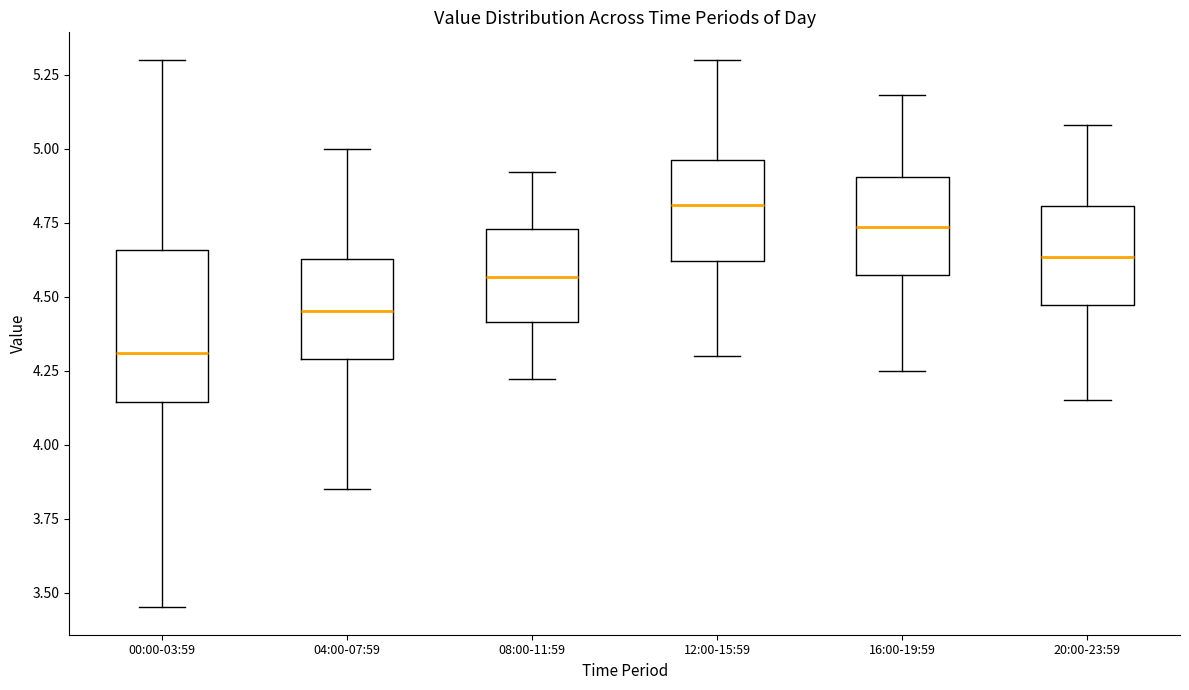

Which box has the lowest median line?

00:00-03:59